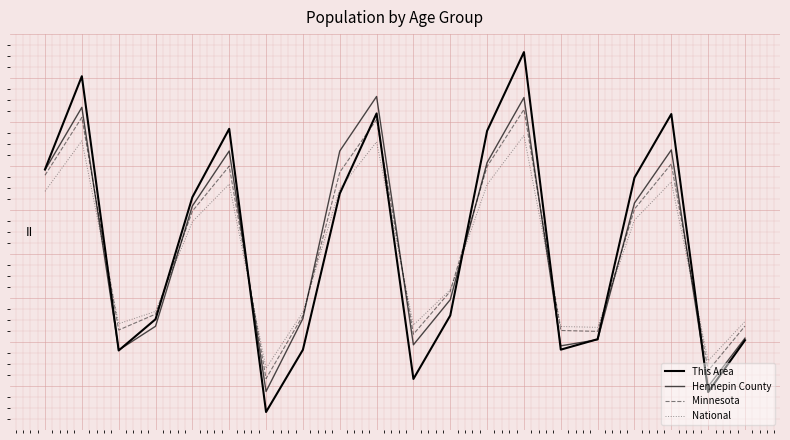

Reading left to right, what are all the values shown in this chart?

This Area: 0=0.7	1=1.1	2=0.0	3=0.2	4=0.6	5=0.9	6=-0.2	7=0.0	8=0.6	9=1.0	10=-0.1	11=0.2	12=0.9	13=1.2	14=0.0	15=0.1	16=0.7	17=1.0	18=-0.1	19=0.1
Hennepin County: 0=0.7	1=1.0	2=0.0	3=0.1	4=0.6	5=0.8	6=-0.1	7=0.2	8=0.8	9=1.0	10=0.1	11=0.2	12=0.8	13=1.0	14=0.1	15=0.1	16=0.6	17=0.8	18=-0.1	19=0.1
Minnesota: 0=0.7	1=0.9	2=0.1	3=0.2	4=0.6	5=0.8	6=-0.1	7=0.2	8=0.7	9=0.9	10=0.1	11=0.3	12=0.8	13=1.0	14=0.1	15=0.1	16=0.6	17=0.8	18=-0.0	19=0.1
National: 0=0.7	1=0.9	2=0.1	3=0.2	4=0.5	5=0.7	6=-0.0	7=0.2	8=0.7	9=0.9	10=0.1	11=0.3	12=0.7	13=0.9	14=0.1	15=0.1	16=0.5	17=0.7	18=-0.0	19=0.2